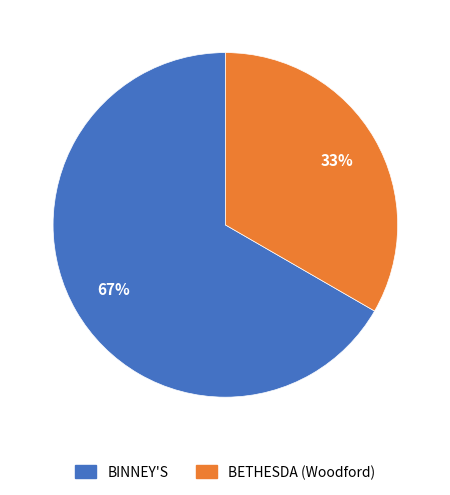

Is there any slice that represents more than half of the pie?

Yes